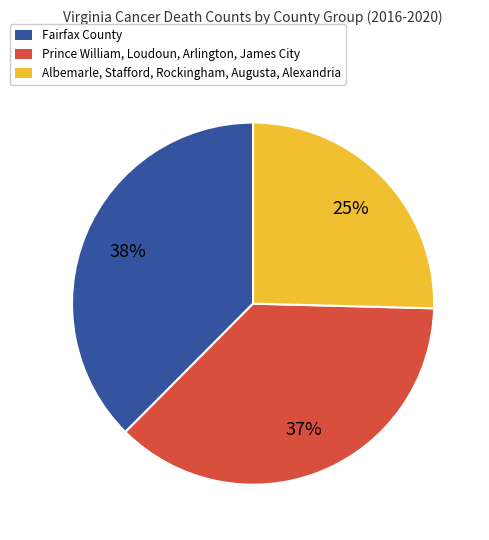

Is there any slice that represents more than half of the pie?

No